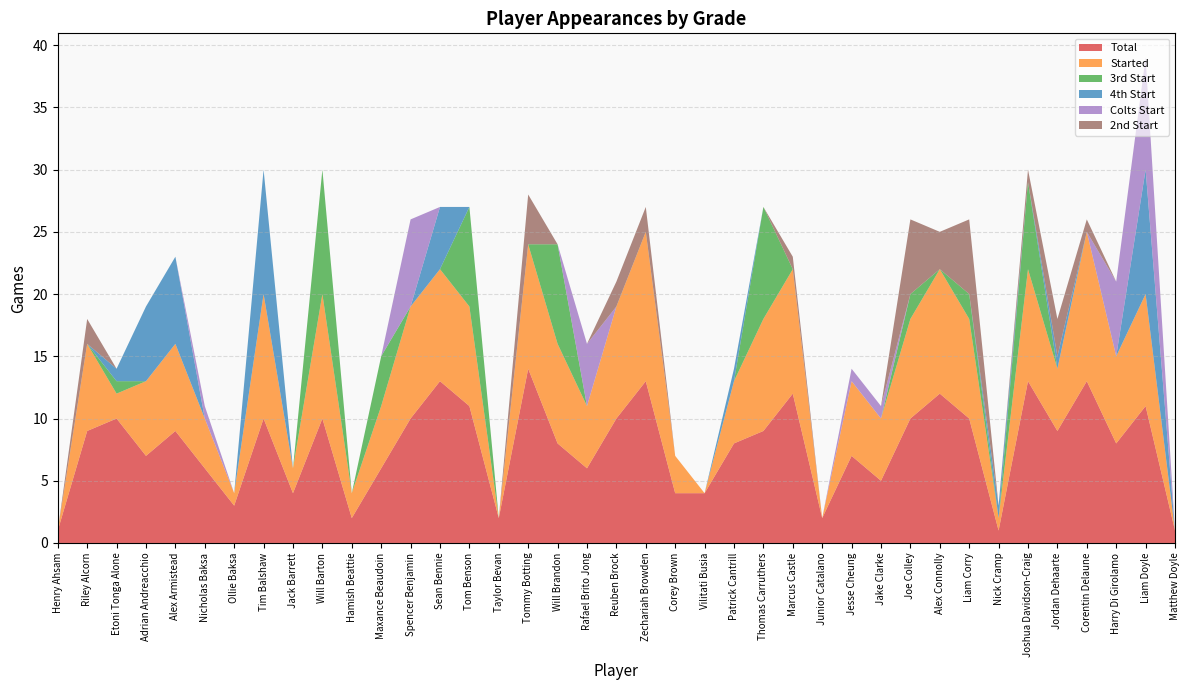

Reading right to left, extract all data points from this chart.

Total: 1	11	8	13	9	13	1	10	12	10	5	7	2	12	9	8	4	4	13	10	6	8	14	2	11	13	10	6	2	10	4	10	3	6	9	7	10	9	1
Started: 0	9	7	12	5	9	1	8	10	8	5	6	0	10	9	5	0	3	12	9	5	8	10	0	8	9	9	5	2	10	2	10	1	4	7	6	2	7	0
3rd Start: 0	0	0	0	0	7	0	2	0	2	0	0	0	0	9	0	0	0	0	0	0	8	0	0	8	0	0	4	0	10	0	0	0	0	0	0	1	0	0
4th Start: 0	10	0	0	1	0	1	0	0	0	0	0	0	0	0	1	0	0	0	0	0	0	0	0	0	5	0	0	0	0	0	10	0	0	7	6	1	0	0
Colts Start: 0	9	6	0	0	0	0	0	0	0	1	1	0	0	0	0	0	0	0	0	5	0	0	0	0	0	7	0	0	0	0	0	0	1	0	0	0	0	0
2nd Start: 0	0	0	1	3	1	0	6	3	6	0	0	0	1	0	0	0	0	2	2	0	0	4	0	0	0	0	0	0	0	0	0	0	0	0	0	0	2	0